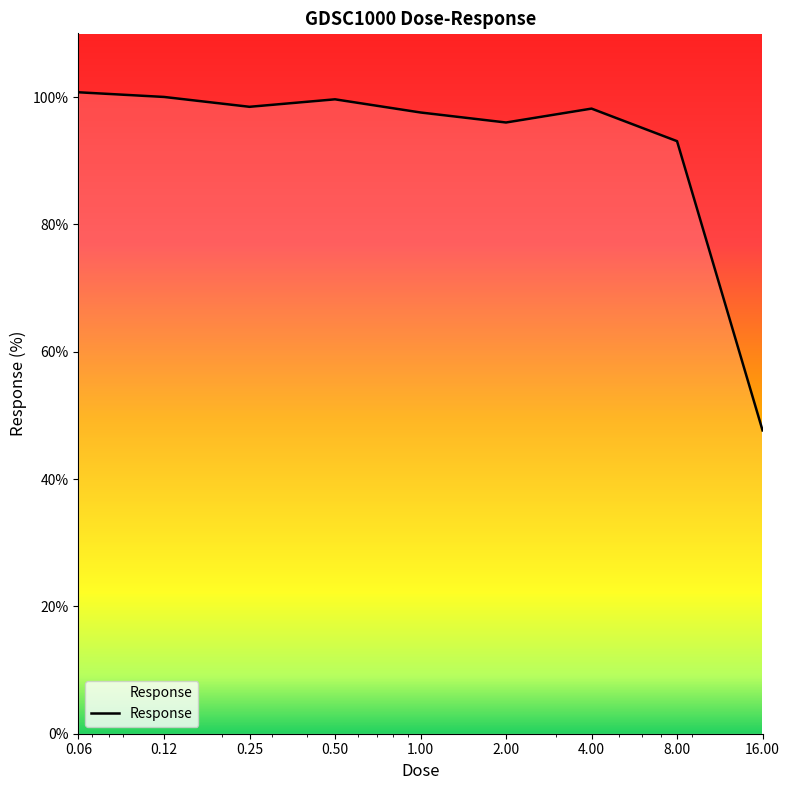

What is the greatest value displayed?

100.7